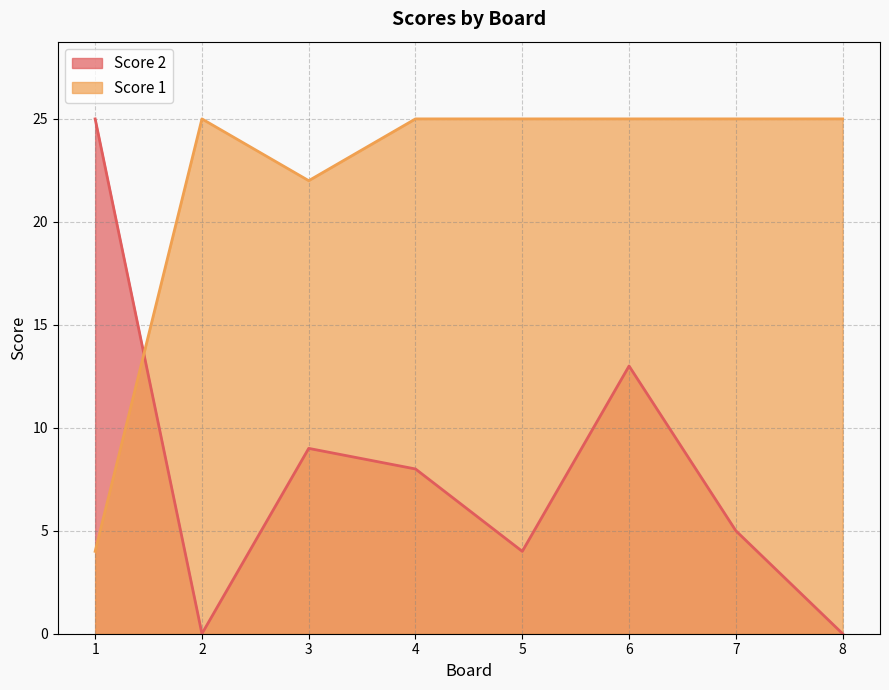

Which series has the largest total across all categories?

Score 1